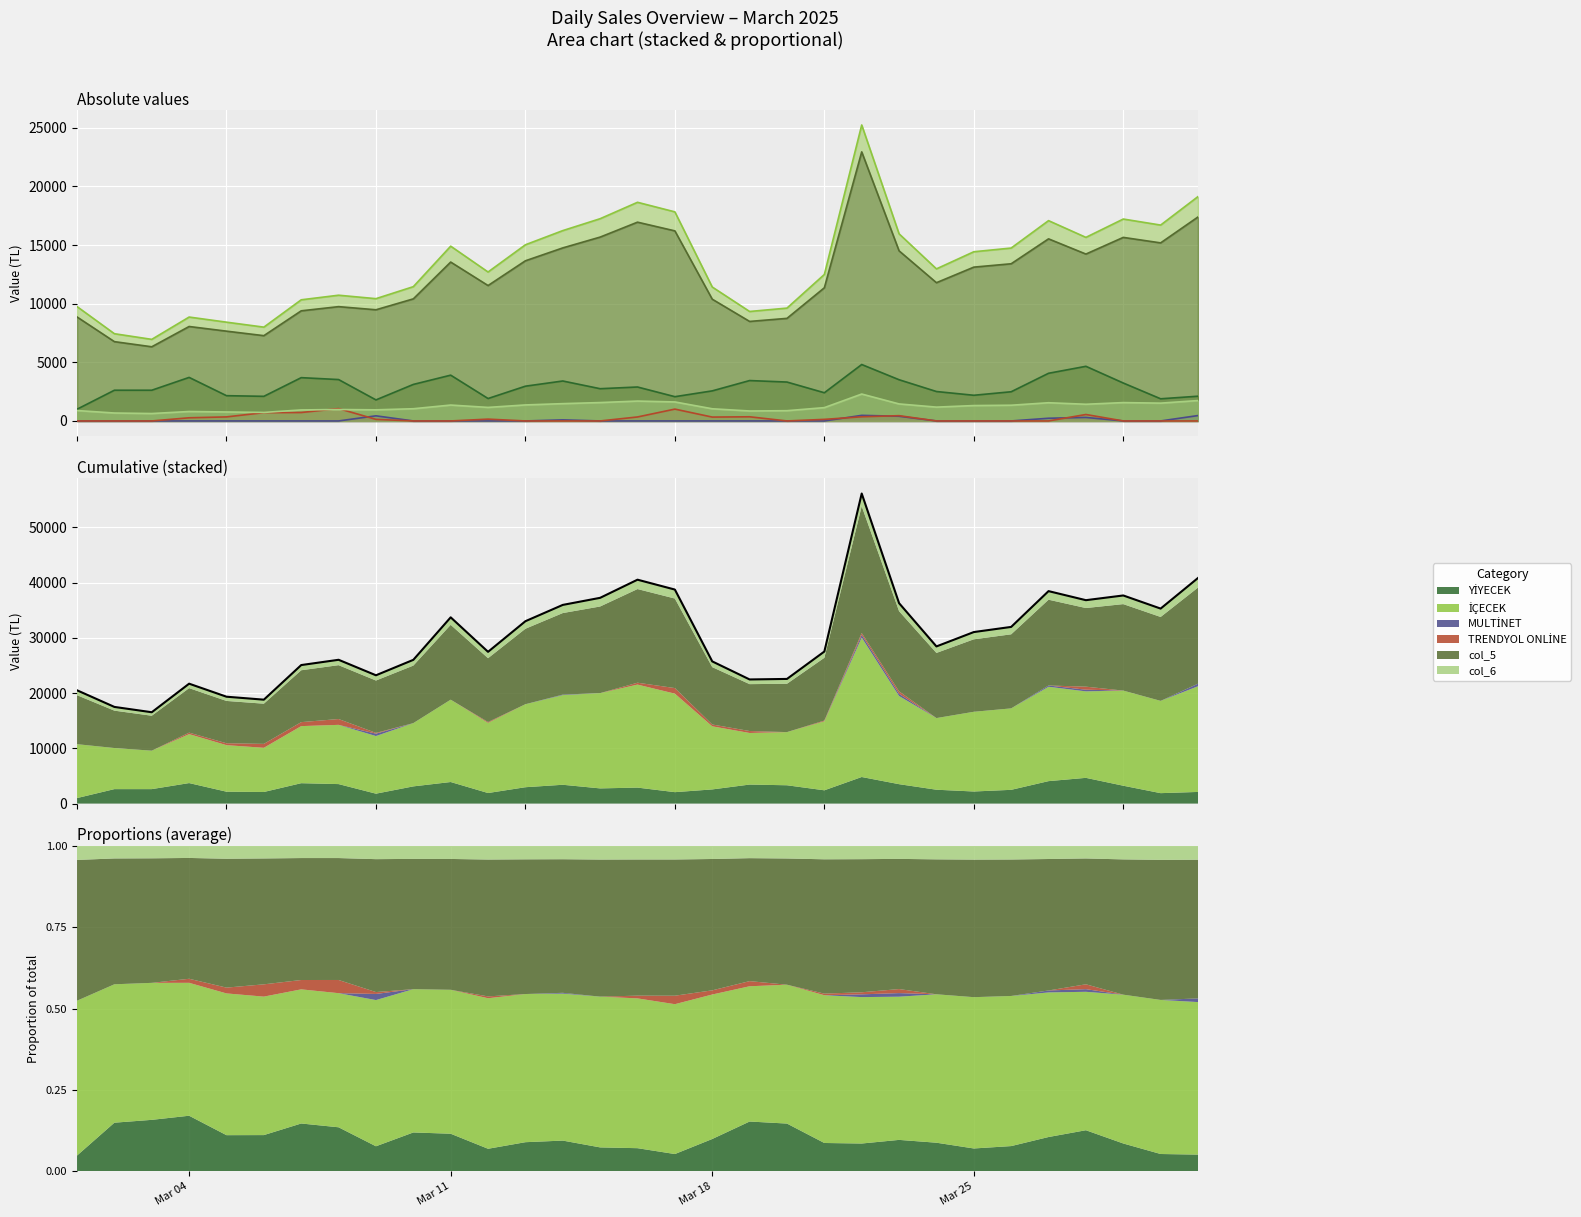

What is the maximum value shown in the chart?

25242.0